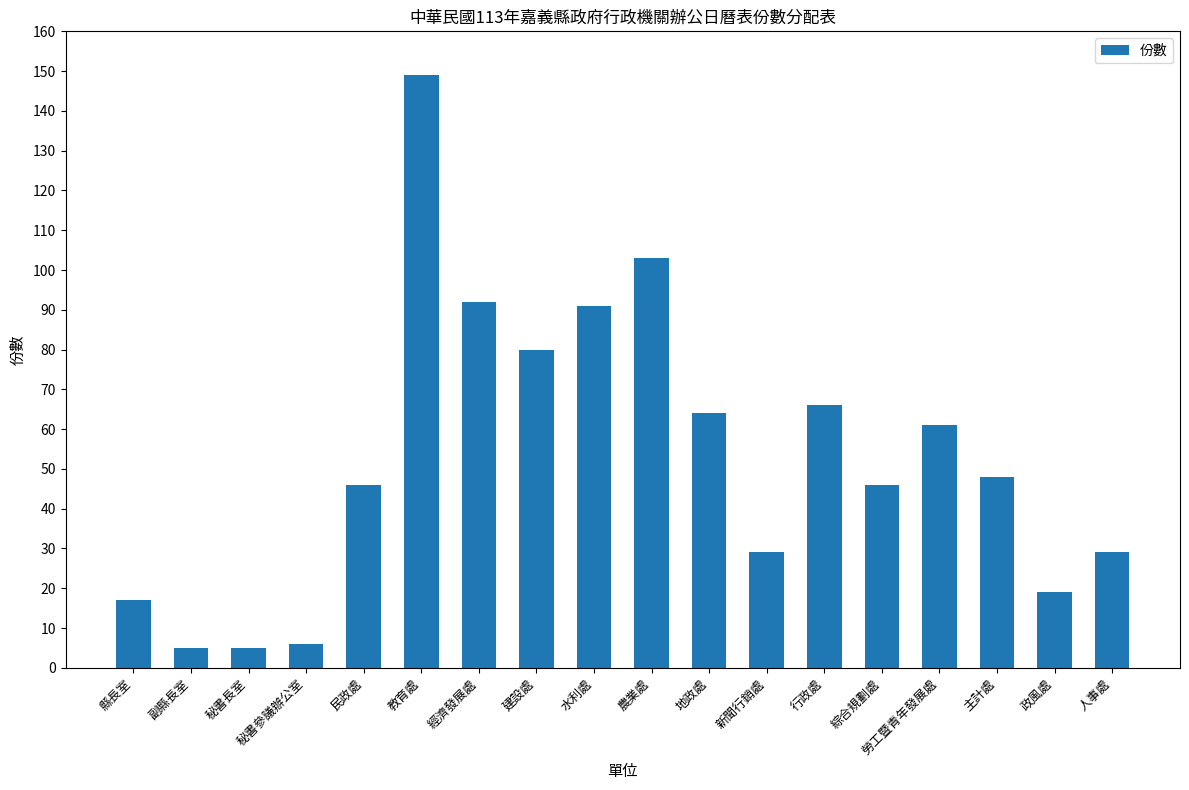

What position from the right is 建設處?

11